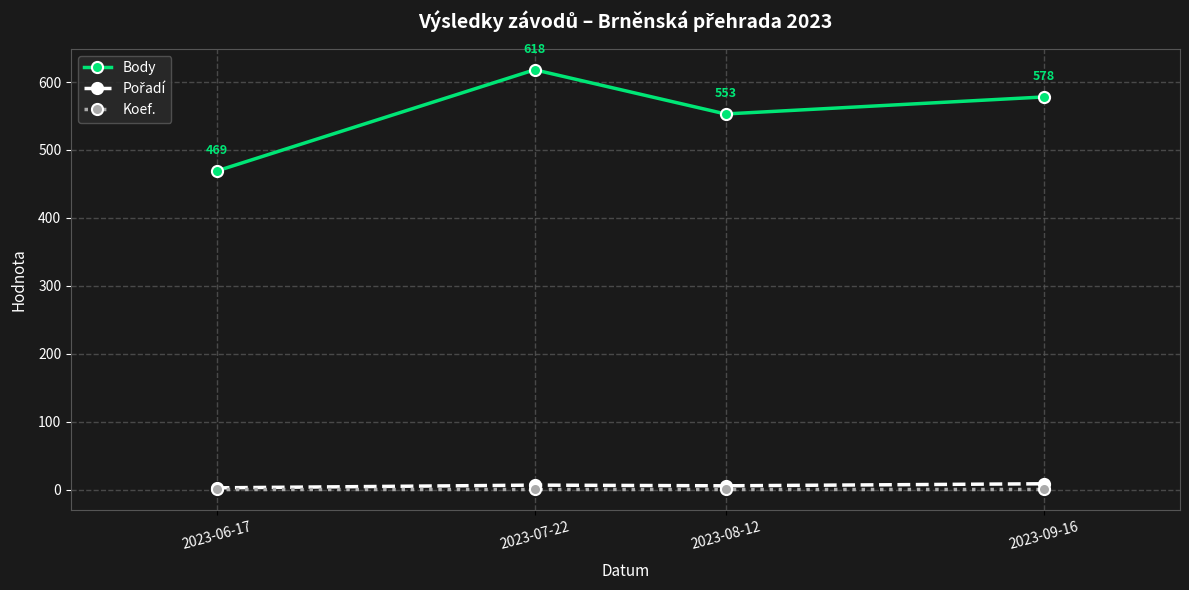

List the labels in order of Body value, largest first.

2023-07-22, 2023-09-16, 2023-08-12, 2023-06-17